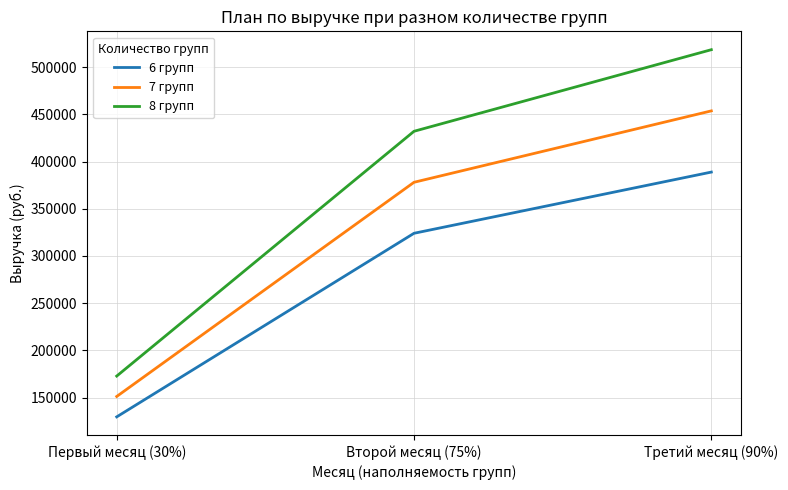

Reading left to right, transcribe all the data shown in this chart.

6 групп: 129600	324000	388800
7 групп: 151200	378000	453600
8 групп: 172800	432000	518400